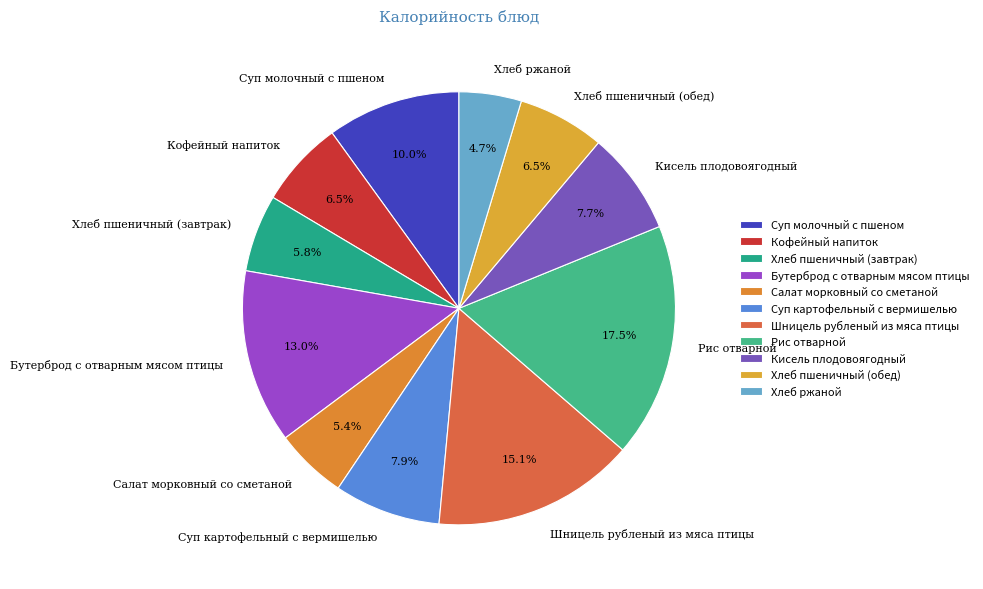

Which has a higher value, Шницель рубленый из мяса птицы or Салат морковный со сметаной?

Шницель рубленый из мяса птицы